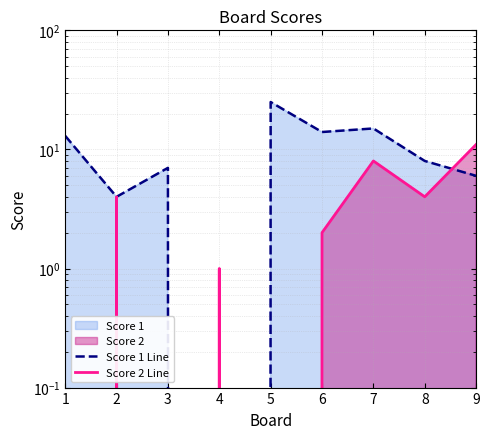

How many lines are shown in the chart?

2